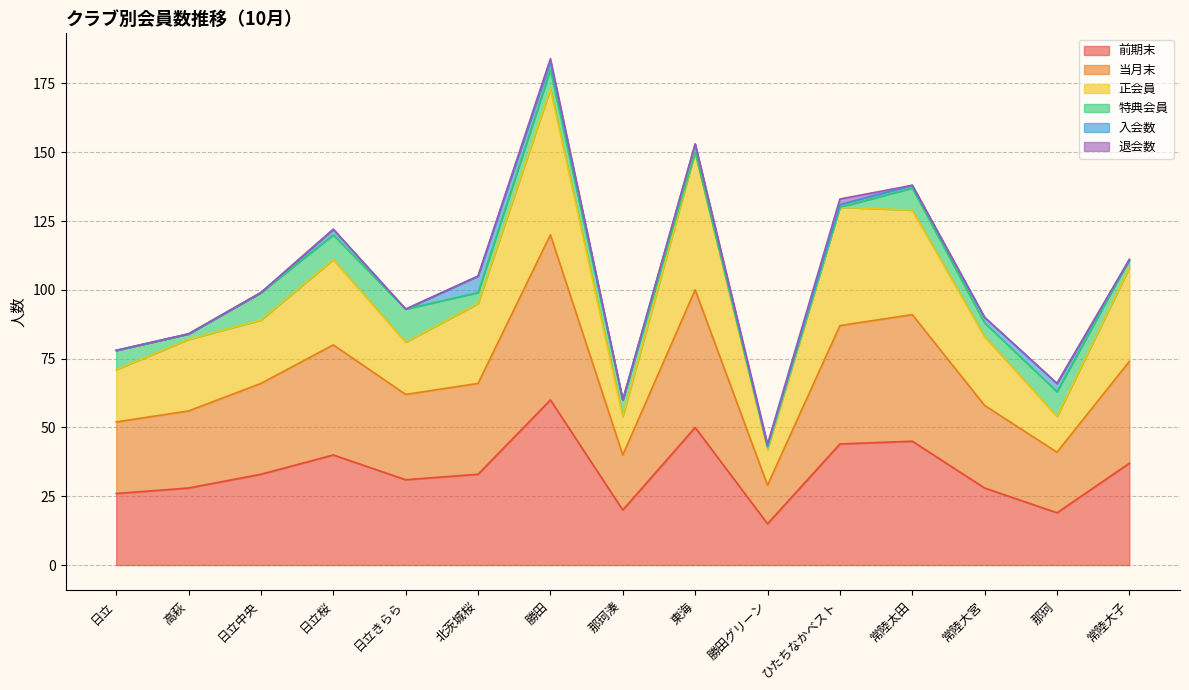

True or false: 当月末 and 正会員 intersect in this chart.

False